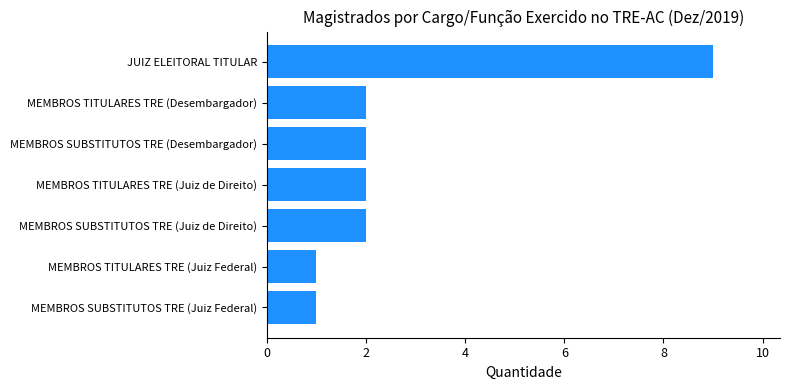

Reading top to bottom, what are all the values shown in this chart?

JUIZ ELEITORAL TITULAR=9	MEMBROS TITULARES TRE (Desembargador)=2	MEMBROS SUBSTITUTOS TRE (Desembargador)=2	MEMBROS TITULARES TRE (Juiz de Direito)=2	MEMBROS SUBSTITUTOS TRE (Juiz de Direito)=2	MEMBROS TITULARES TRE (Juiz Federal)=1	MEMBROS SUBSTITUTOS TRE (Juiz Federal)=1